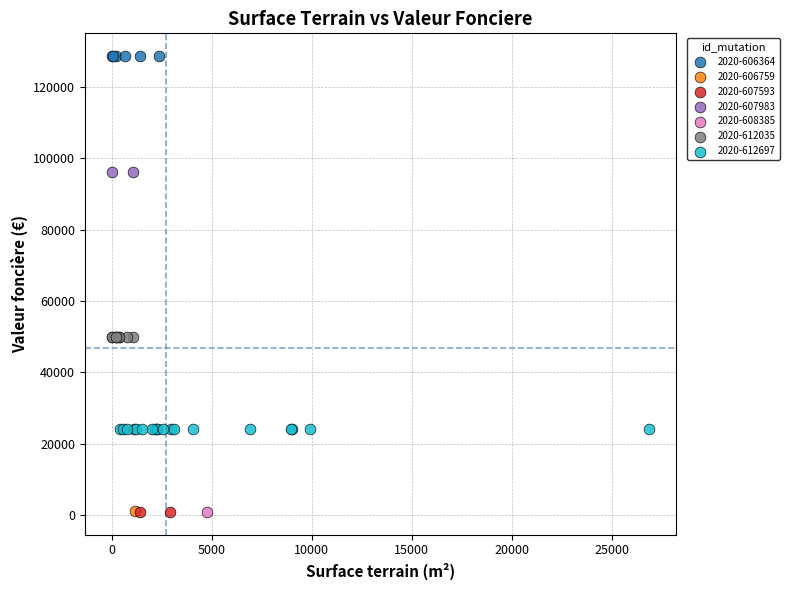

What are all the series names shown in the legend?

2020-606364, 2020-606759, 2020-607593, 2020-607983, 2020-608385, 2020-612035, 2020-612697